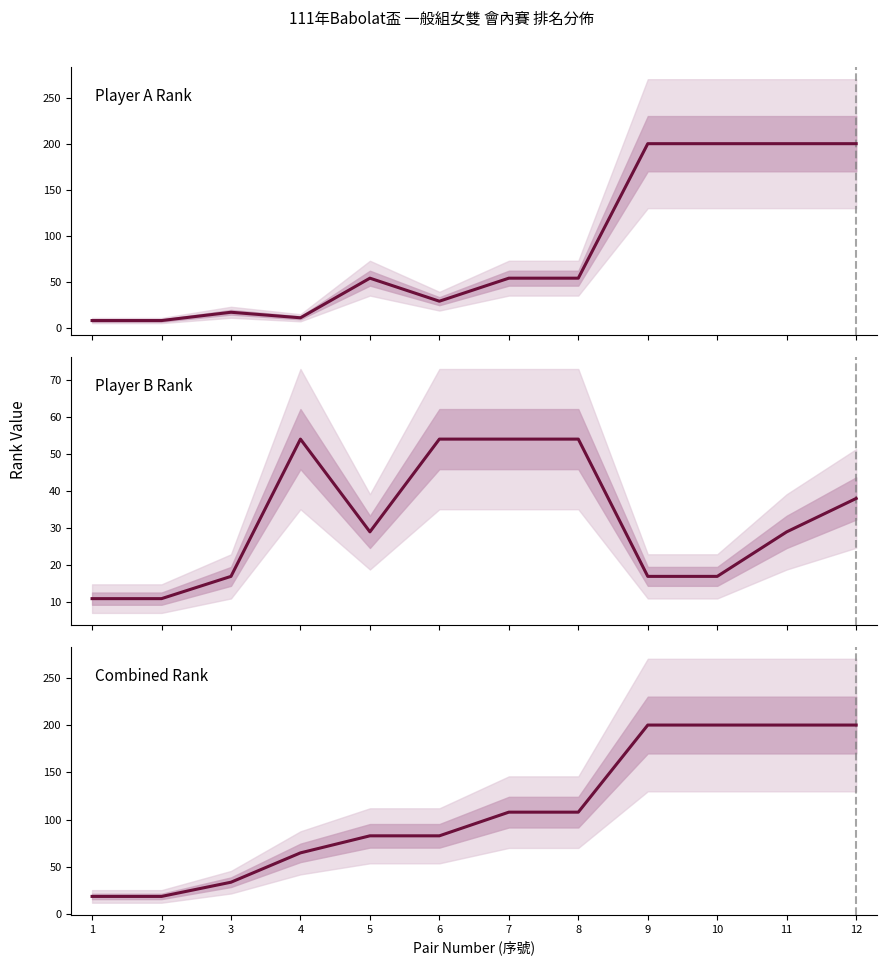

What is the difference between the maximum and minimum values in the Player A Rank series?

192